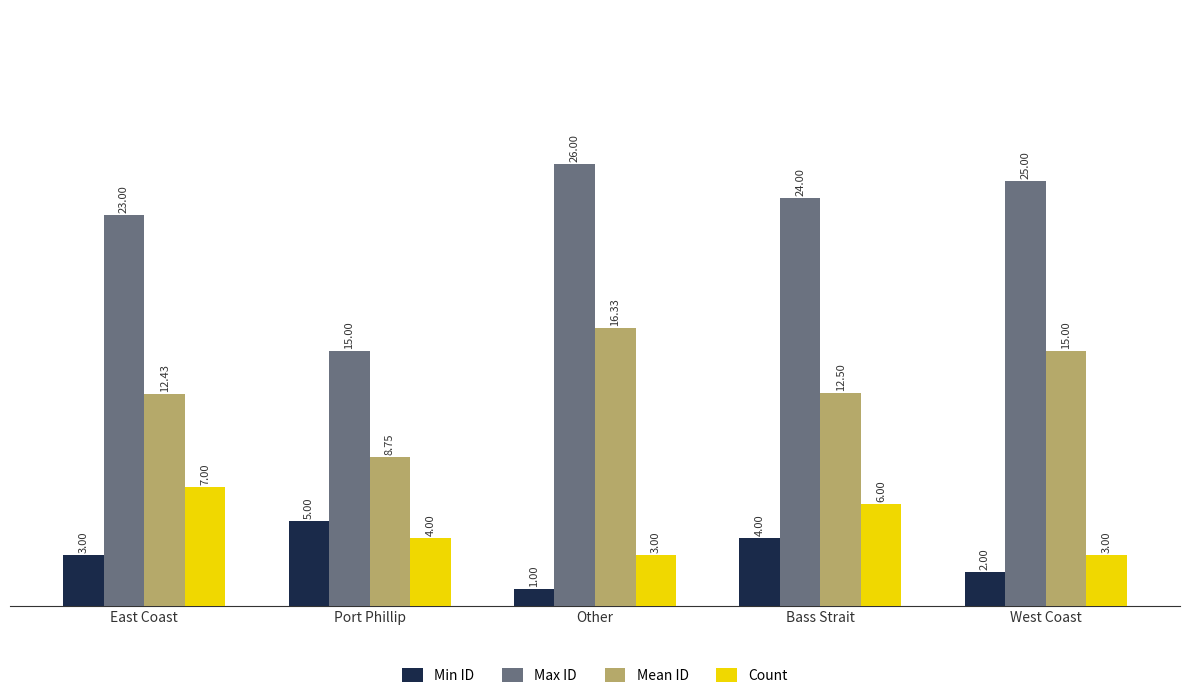

Between East Coast and Other, which series saw the biggest shift?

Count